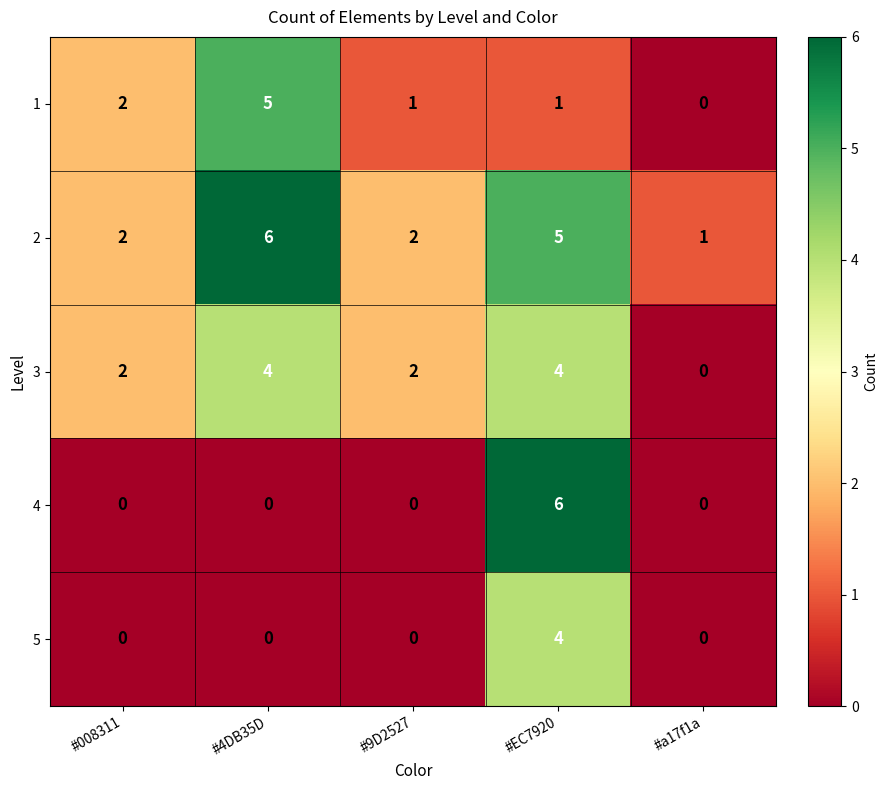

List the series in order of their overall mean, lowest first.

5, 4, 1, 3, 2